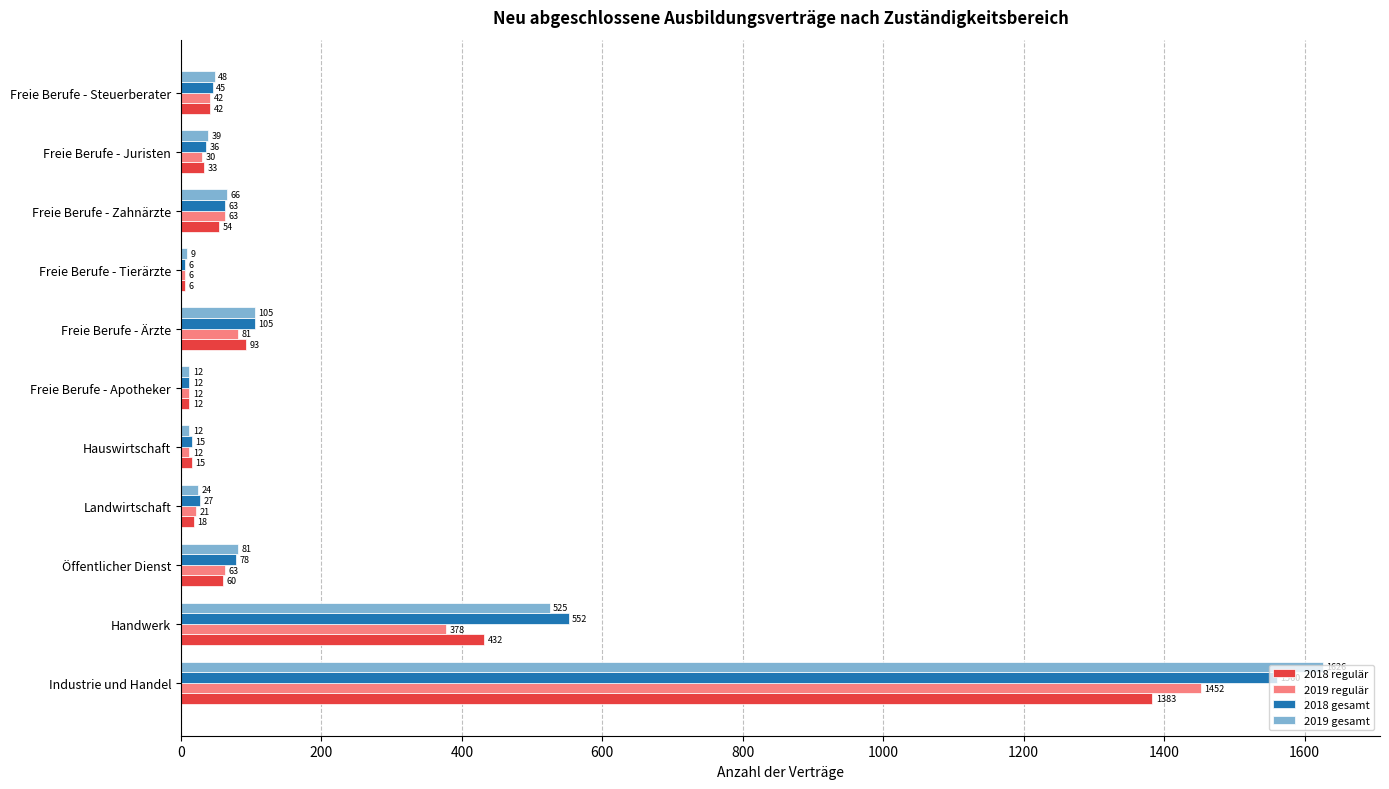

Which series has the widest spread of values?

2019 gesamt